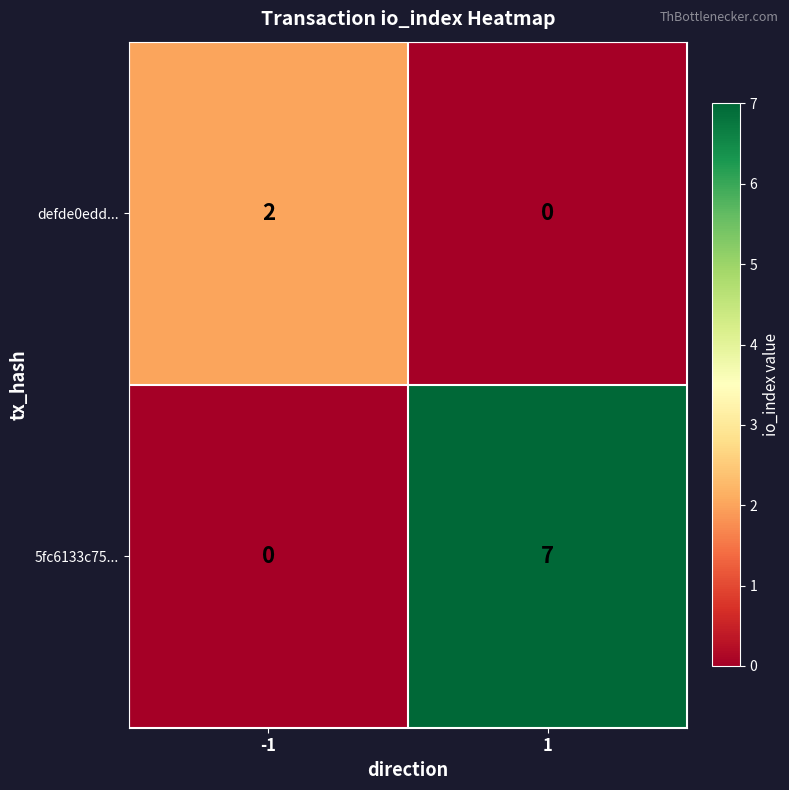

At 1, list the series in order from largest to smallest.

5fc6133c75..., defde0edd...